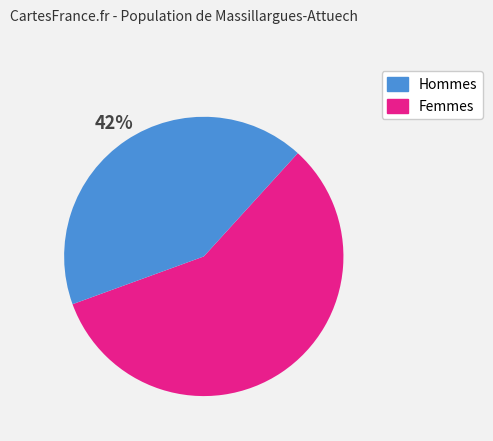

Is there any slice that represents more than half of the pie?

Yes